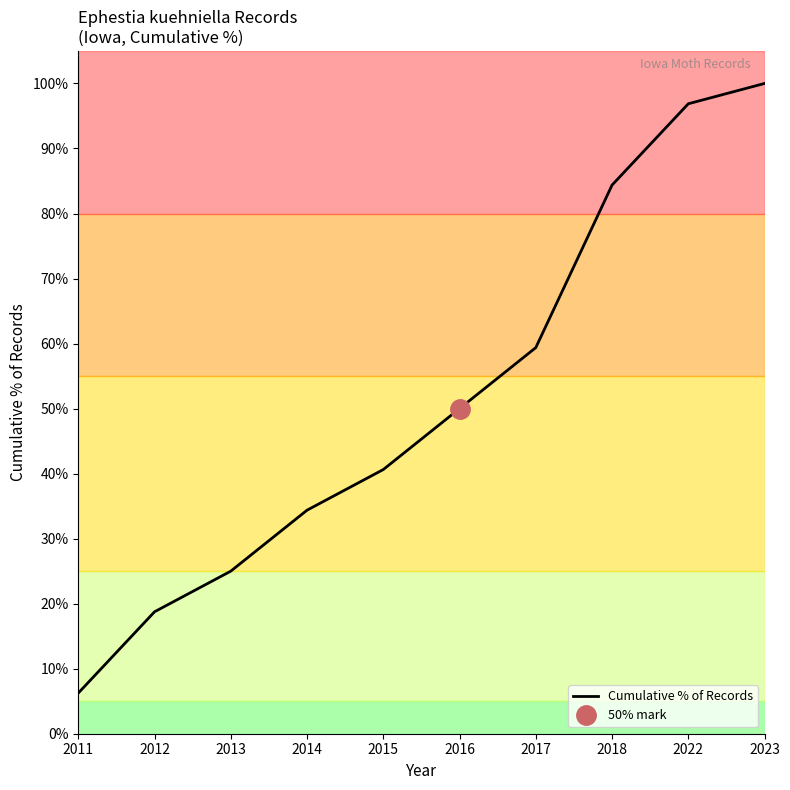

List the labels in order of value, largest first.

2023, 2022, 2018, 2017, 2016, 2015, 2014, 2013, 2012, 2011